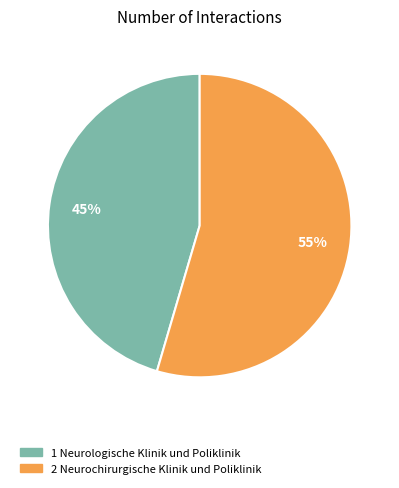

To the nearest percent, what is the average slice percentage?

50%